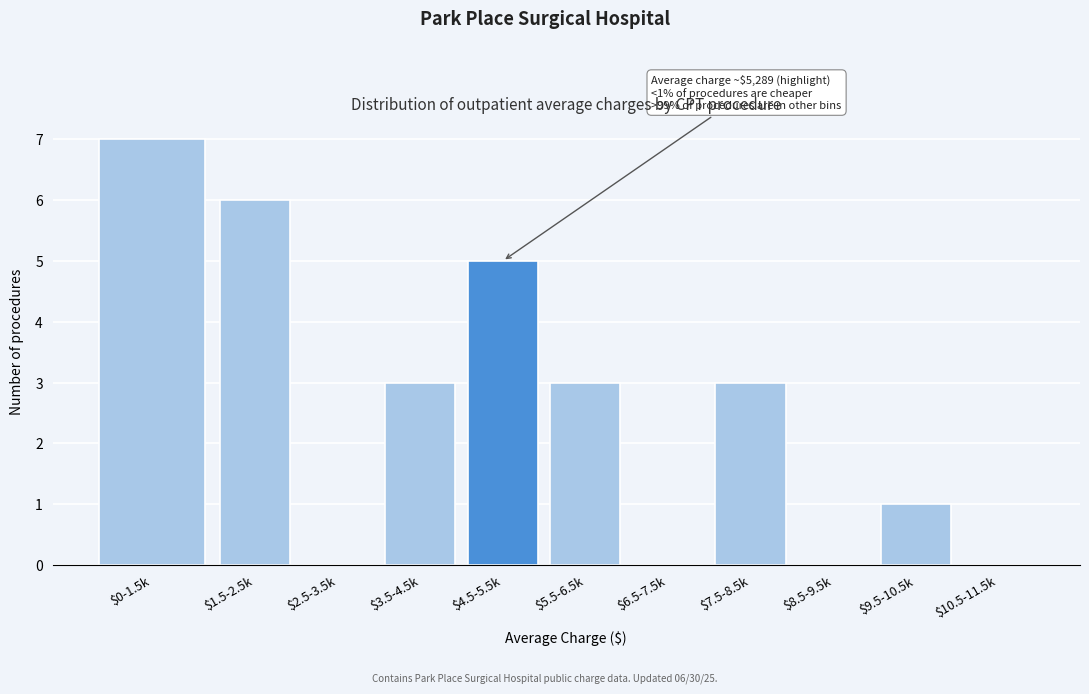

What is the maximum value shown in the chart?

7